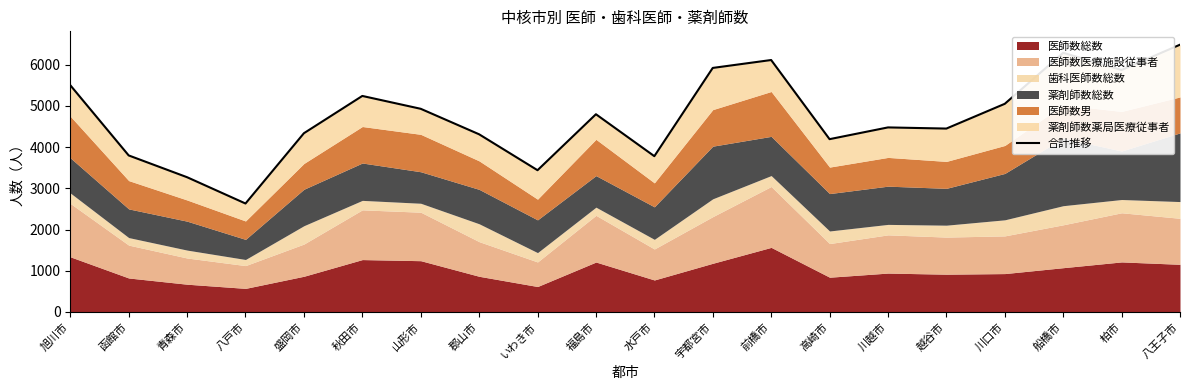

Count the number of categories in the chart.

20